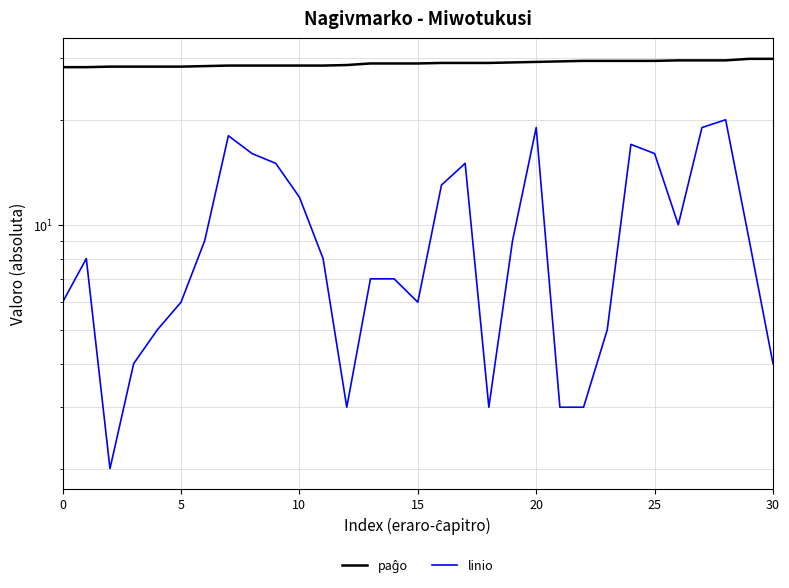

Does the chart have visible grid lines?

Yes